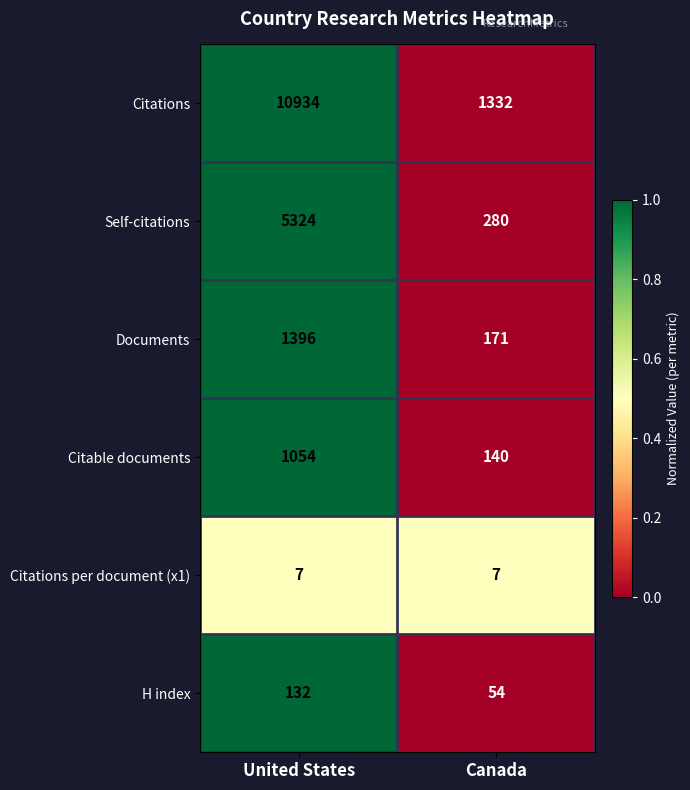

Is the value of Self-citations at United States greater than the value of Citations per document (x1) at United States?

Yes